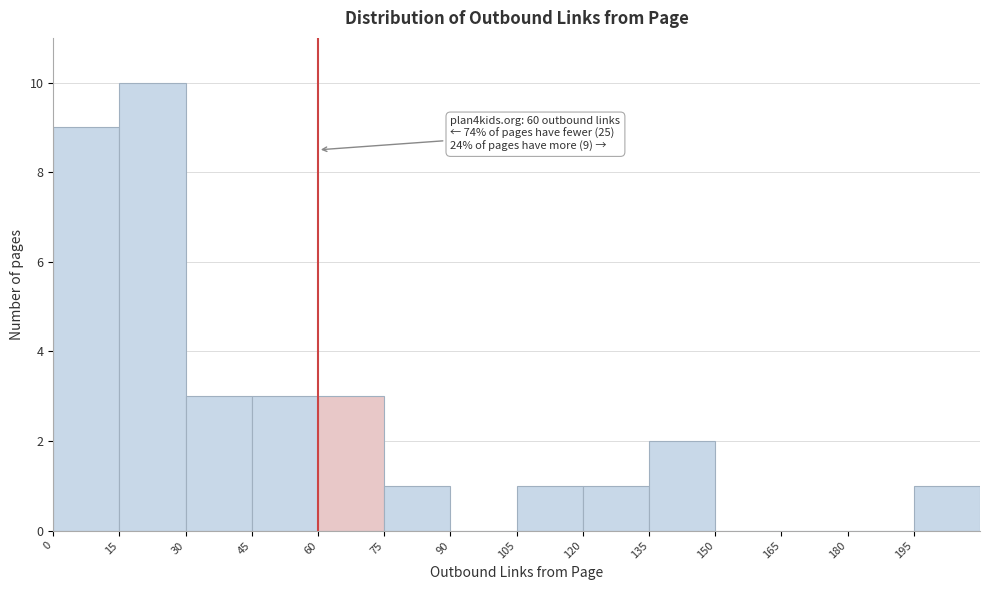

Over which range of the x-axis is the bar tallest?

15 to 30